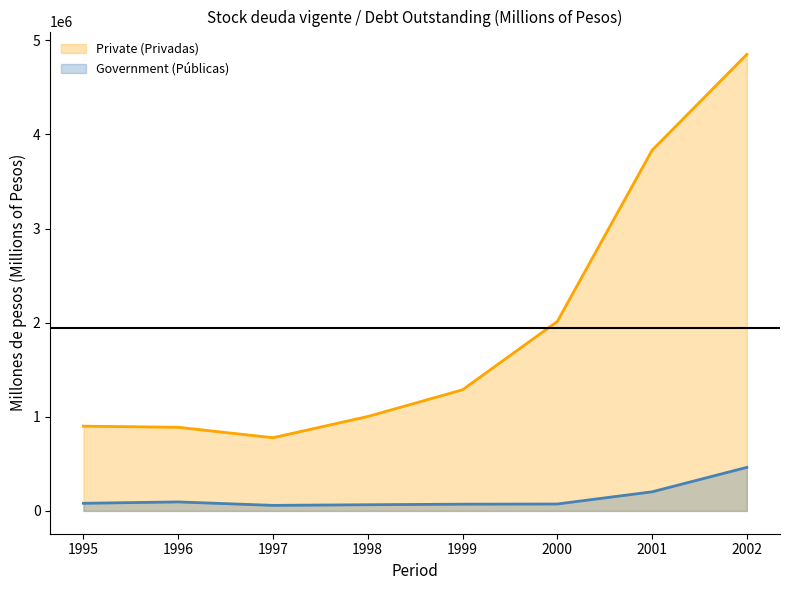

Which series has the largest total across all categories?

Private (Privadas)